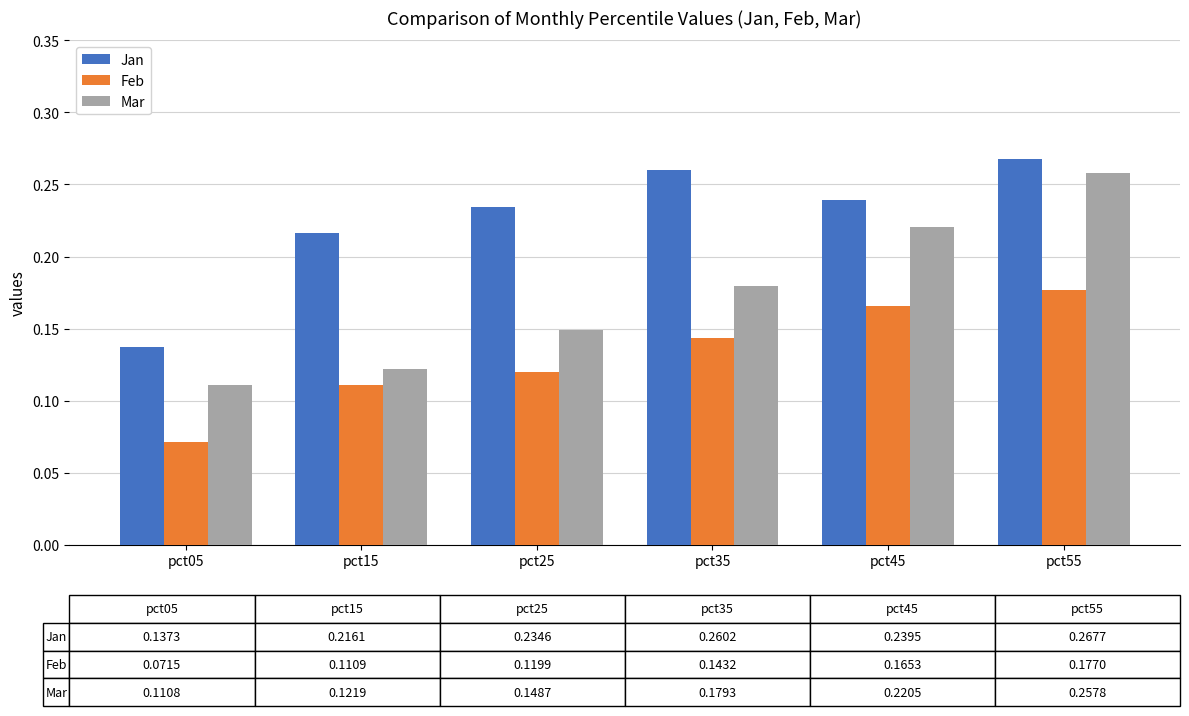

Rank the series at pct35 from lowest to highest value.

Feb, Mar, Jan